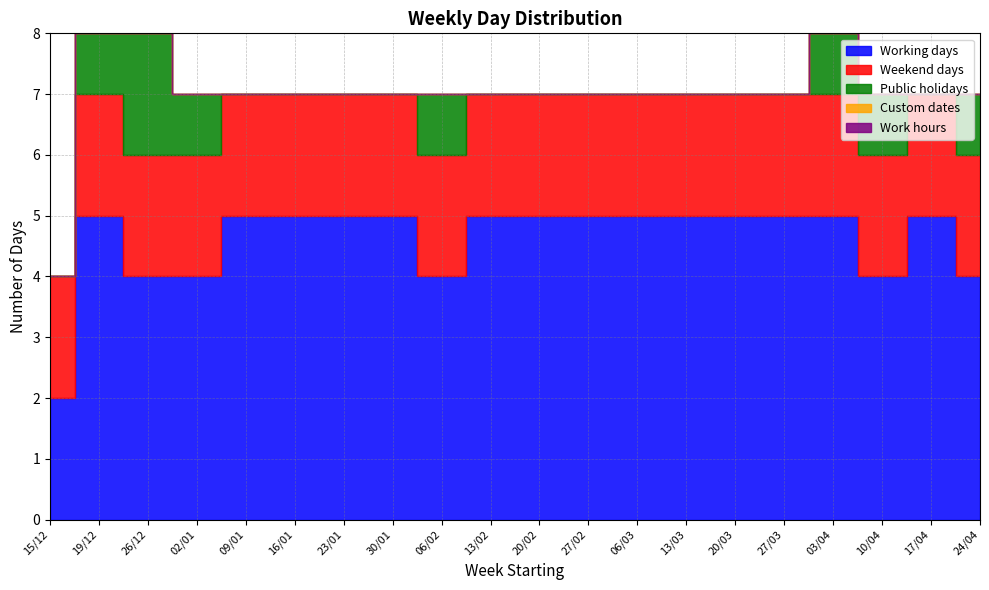

Which series changed the most between 09/01 and 13/02?

Working days